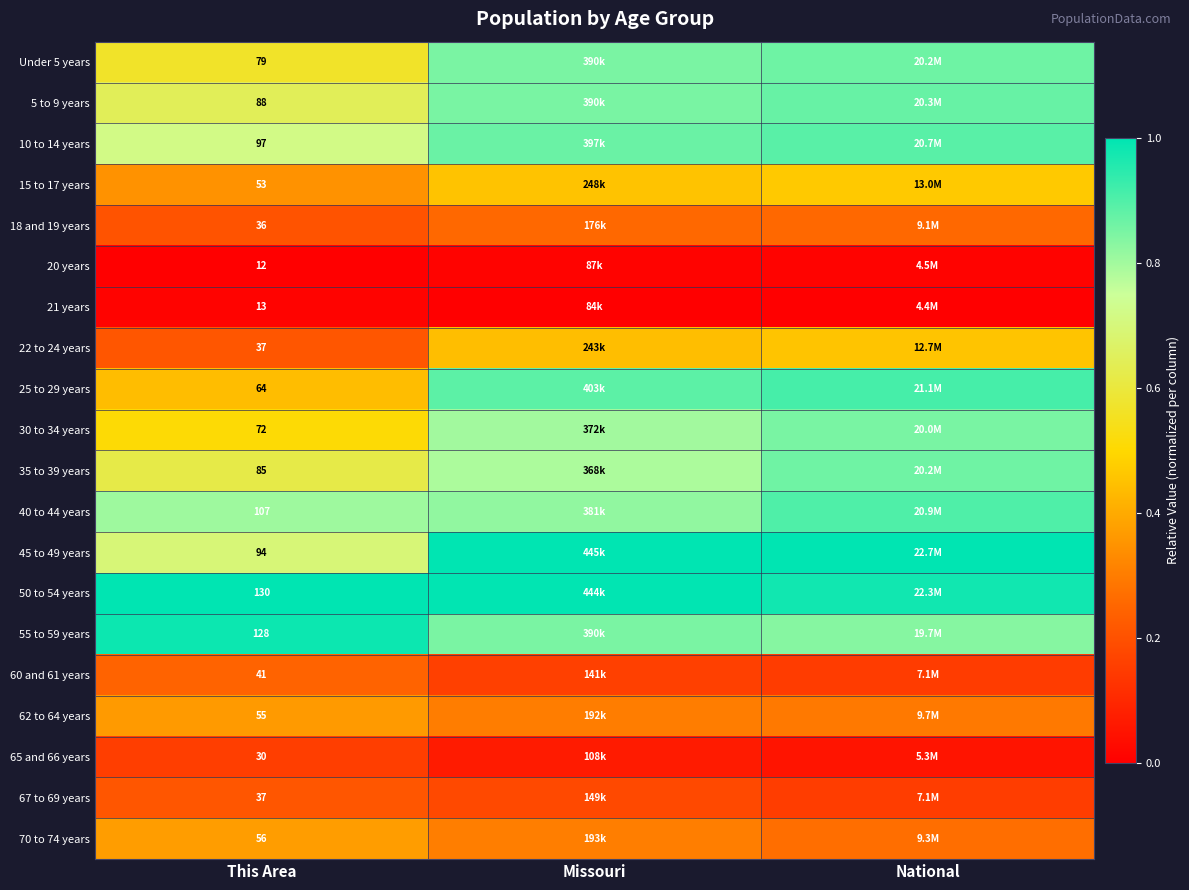

The value of Under 5 years at National is 0.9. True or false?

True